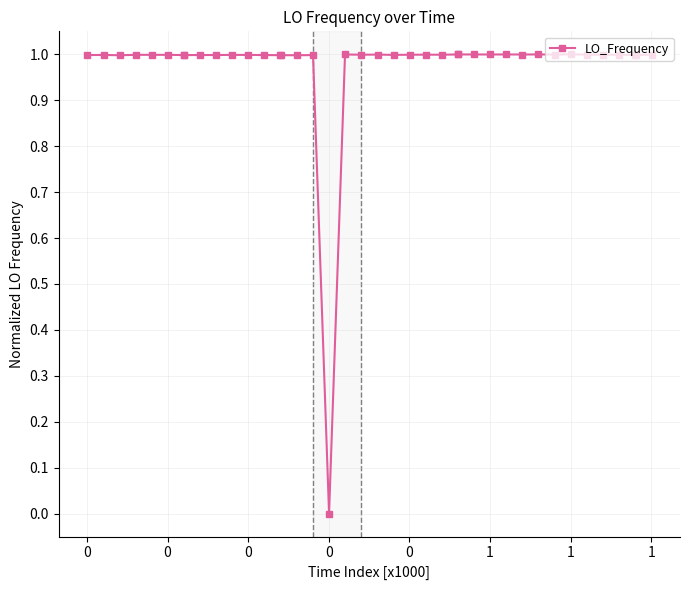

What is the value of the 14th point from the left?

1.0